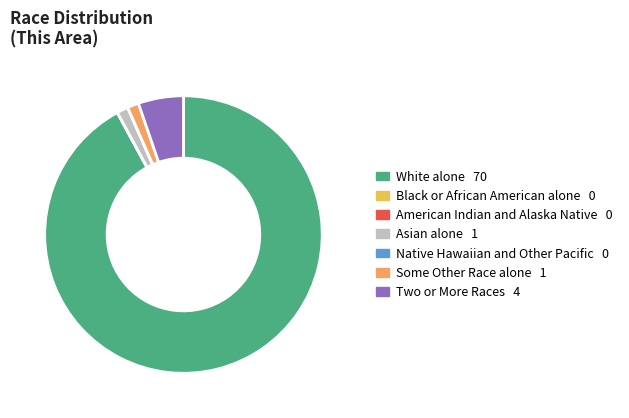

Which category has the biggest portion of the pie?

White alone